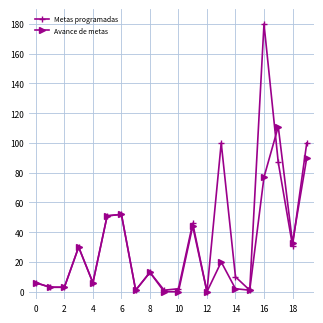

What is the sum of all Avance de metas values?

543